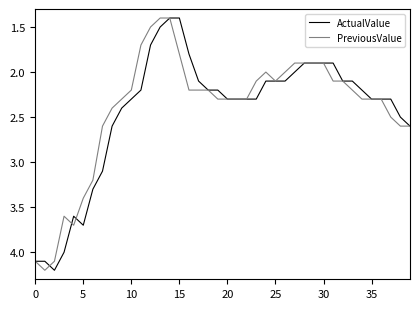

True or false: PreviousValue has more than 0 points higher than both neighbors.

True